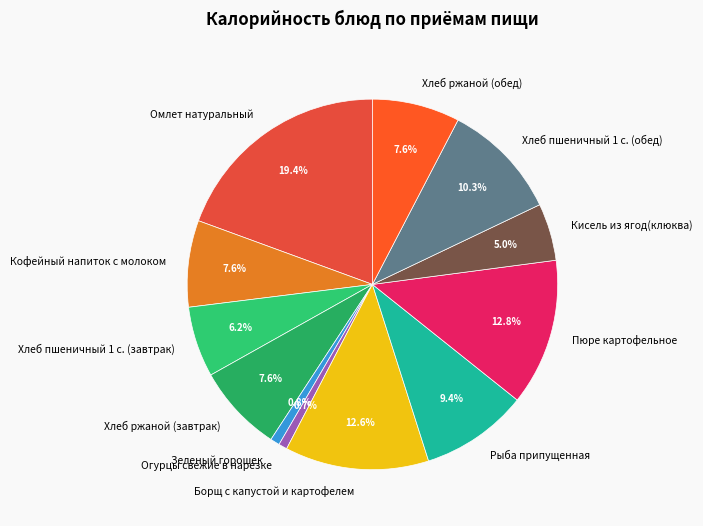

Which has a higher value, Борщ с капустой и картофелем or Хлеб пшеничный 1 с. (завтрак)?

Борщ с капустой и картофелем